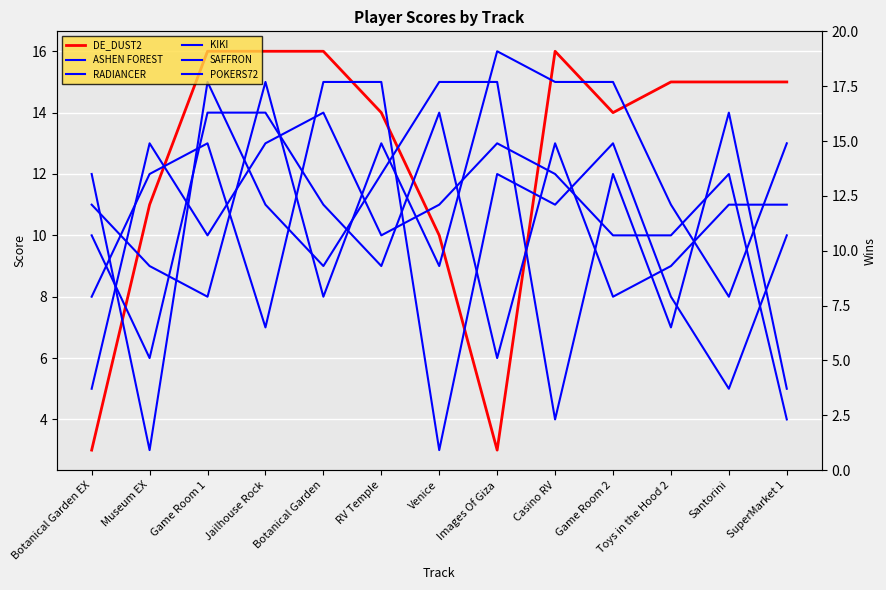

Where do RADIANCER and SAFFRON first cross each other?

Botanical Garden EX and Museum EX